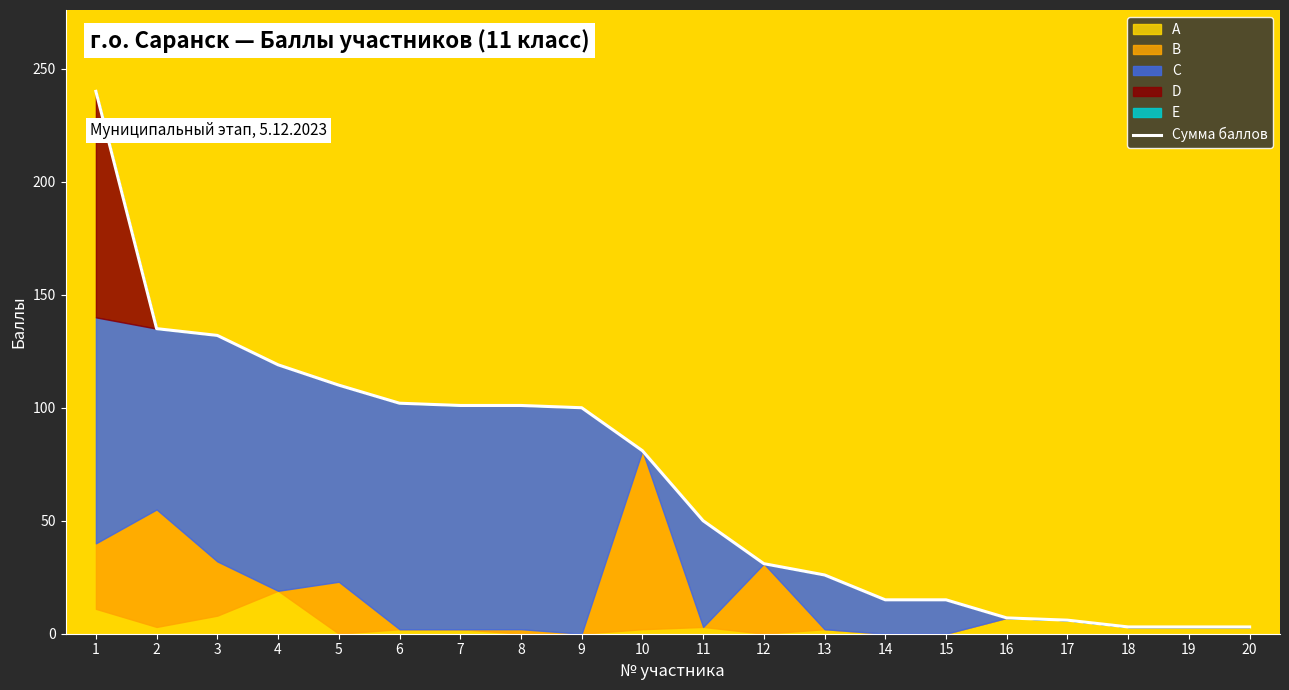

What is the greatest value displayed?

240